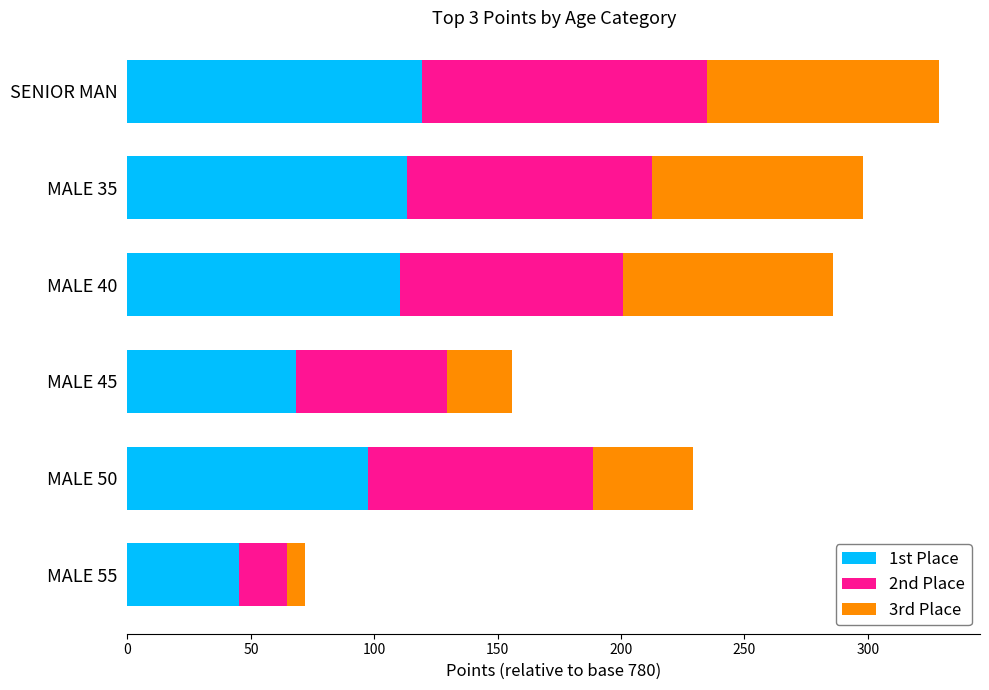

What is the total value across all series at MALE 45?

155.9